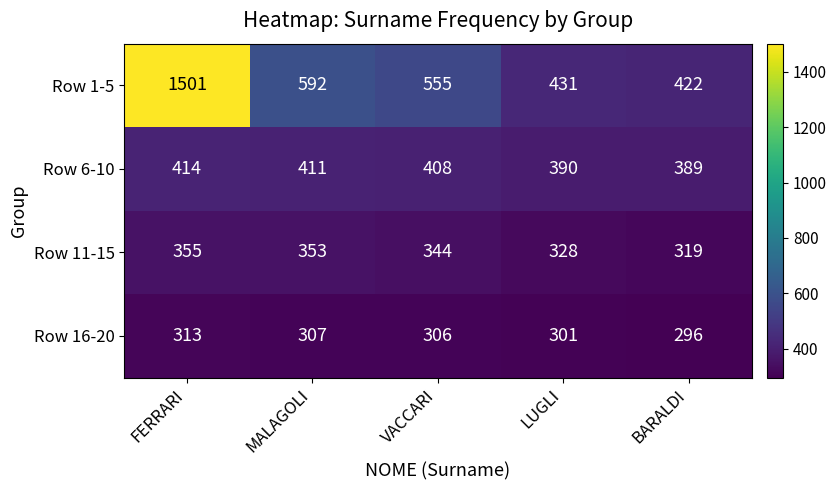

Is it true that Row 16-20 equals 313 at FERRARI?

True